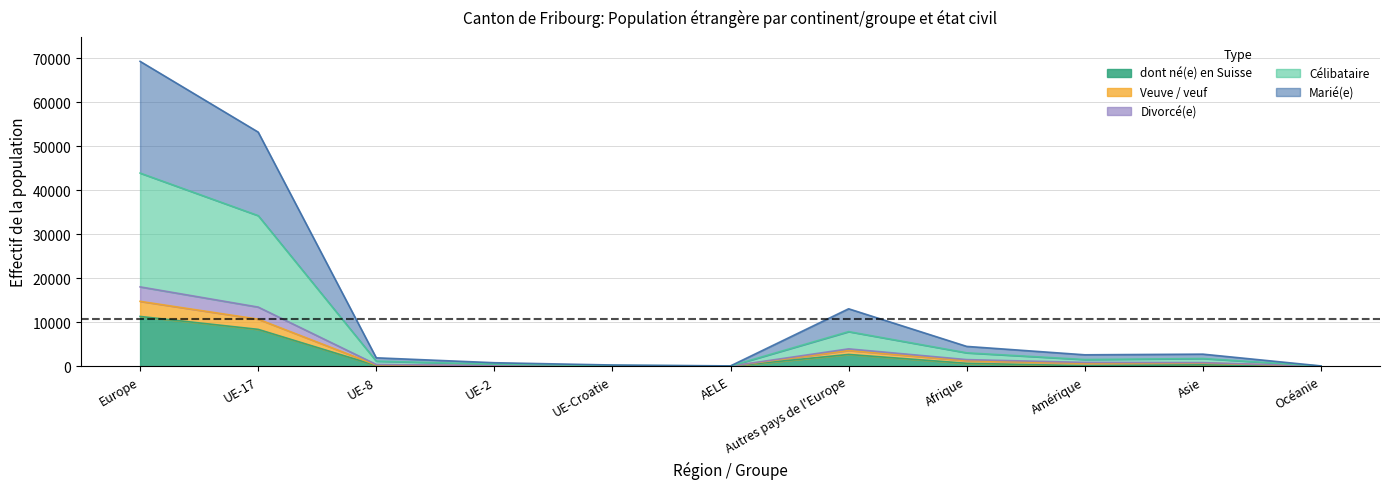

Reading left to right, what are all the values shown in this chart?

Célibataire: Europe=43868	UE-17=34201	UE-8=1149	UE-2=458	UE-Croatie=158	AELE=48	Autres pays de l'Europe=7854	Afrique=3038	Amérique=1515	Asie=1745	Océanie=33
Marié(e): Europe=69243	UE-17=53175	UE-8=1905	UE-2=788	UE-Croatie=269	AELE=67	Autres pays de l'Europe=13039	Afrique=4496	Amérique=2587	Asie=2736	Océanie=61
dont né(e) en Suisse: Europe=11299	UE-17=8366	UE-8=144	UE-2=59	UE-Croatie=51	AELE=9	Autres pays de l'Europe=2670	Afrique=659	Amérique=122	Asie=306	Océanie=2
Veuve / veuf: Europe=14731	UE-17=10681	UE-8=275	UE-2=120	UE-Croatie=75	AELE=16	Autres pays de l'Europe=3564	Afrique=1255	Amérique=672	Asie=706	Océanie=15
Divorcé(e): Europe=18020	UE-17=13428	UE-8=389	UE-2=156	UE-Croatie=89	AELE=20	Autres pays de l'Europe=3938	Afrique=1496	Amérique=860	Asie=809	Océanie=19